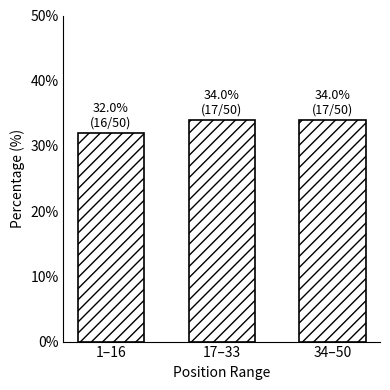

Reading left to right, list all the values displayed in this chart.

1–16=32	17–33=34	34–50=34